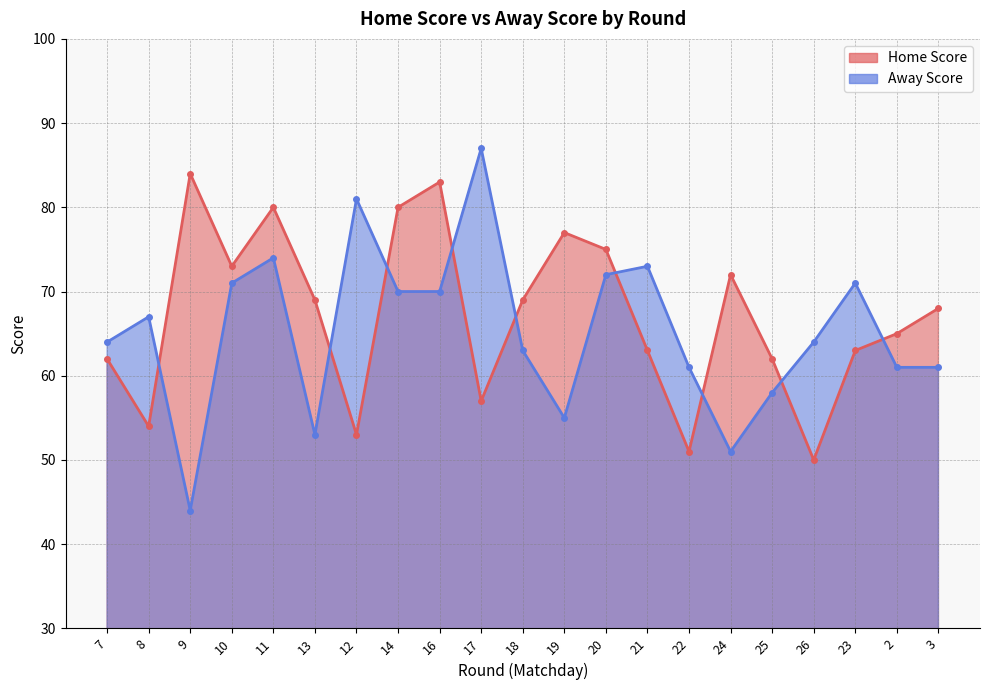

What value does the Away Score series have at 25, to the nearest 5?

60